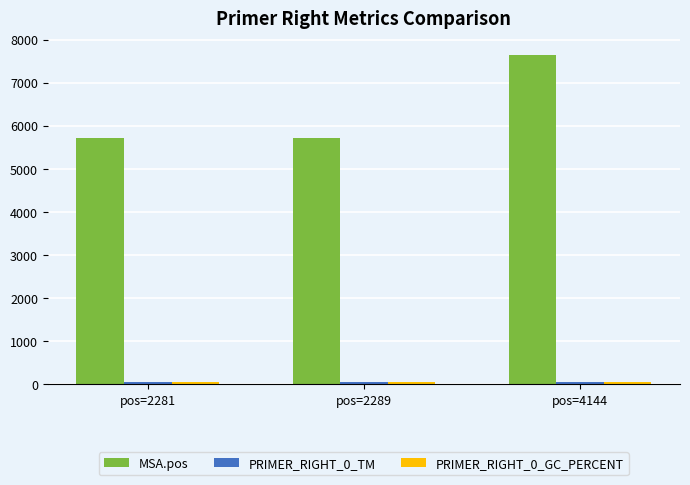

Which series has the largest range (max minus min)?

MSA.pos